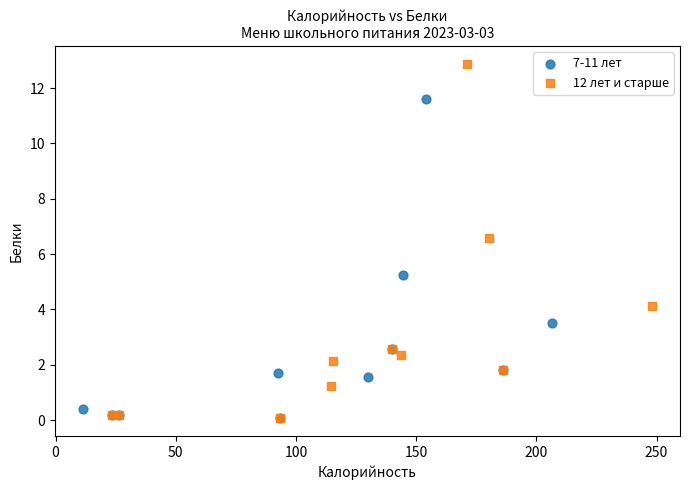

Which series has the largest Y range (max minus min)?

12 лет и старше